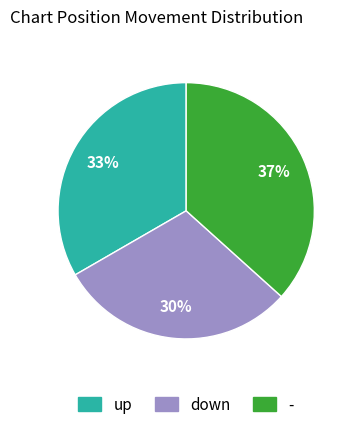

Count the number of slices in the pie.

3